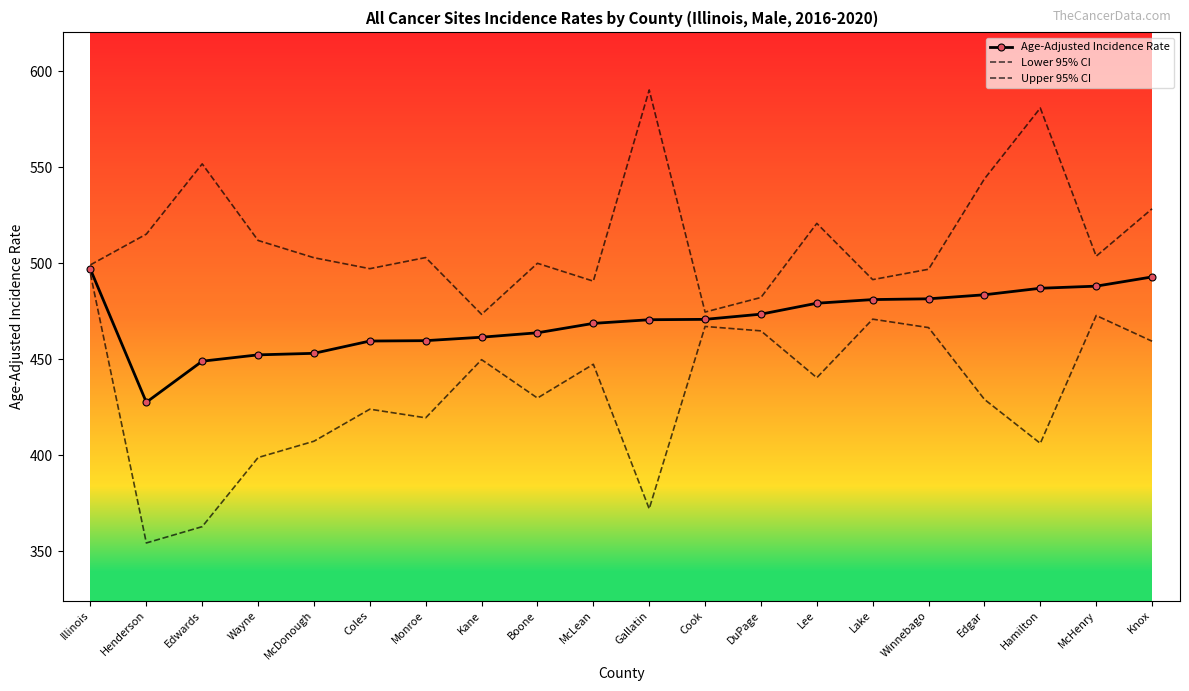

How many interior local valleys does the Lower 95% CI series have?

6